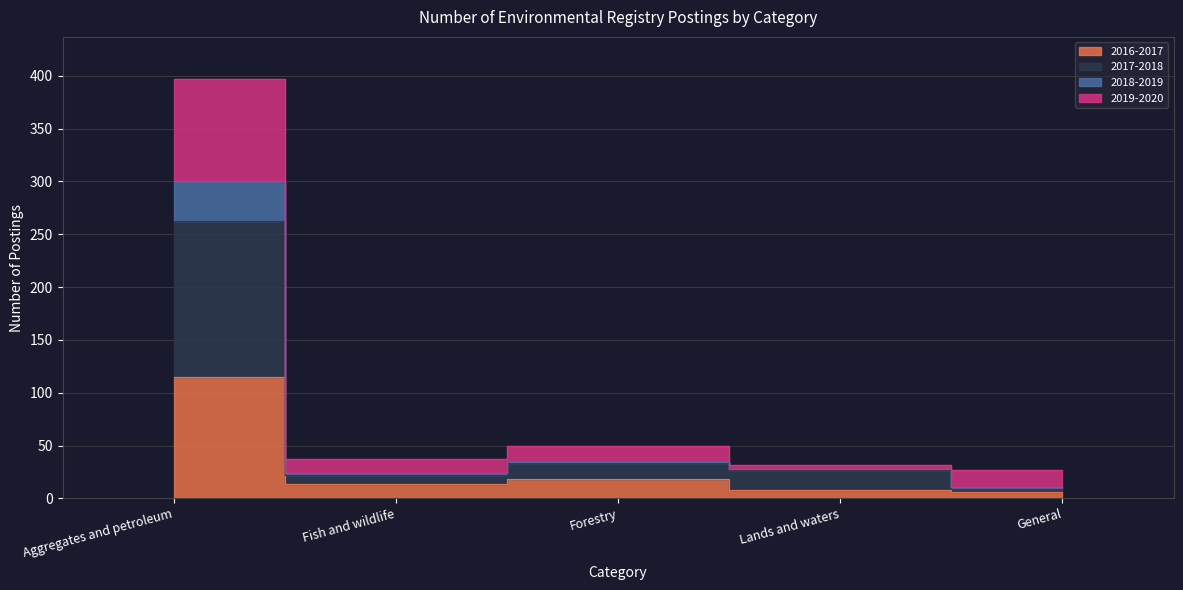

What is the lowest value of the 2017-2018 series?

9